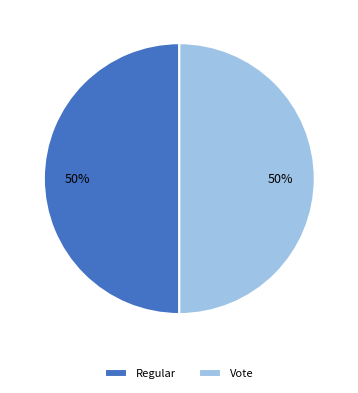

The Regular slice represents 50% of the pie. True or false?

True